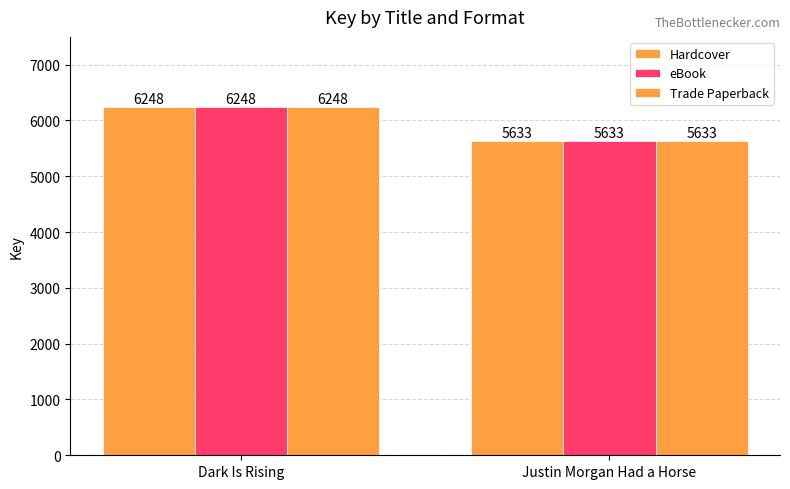

Count the number of data series in this chart.

3